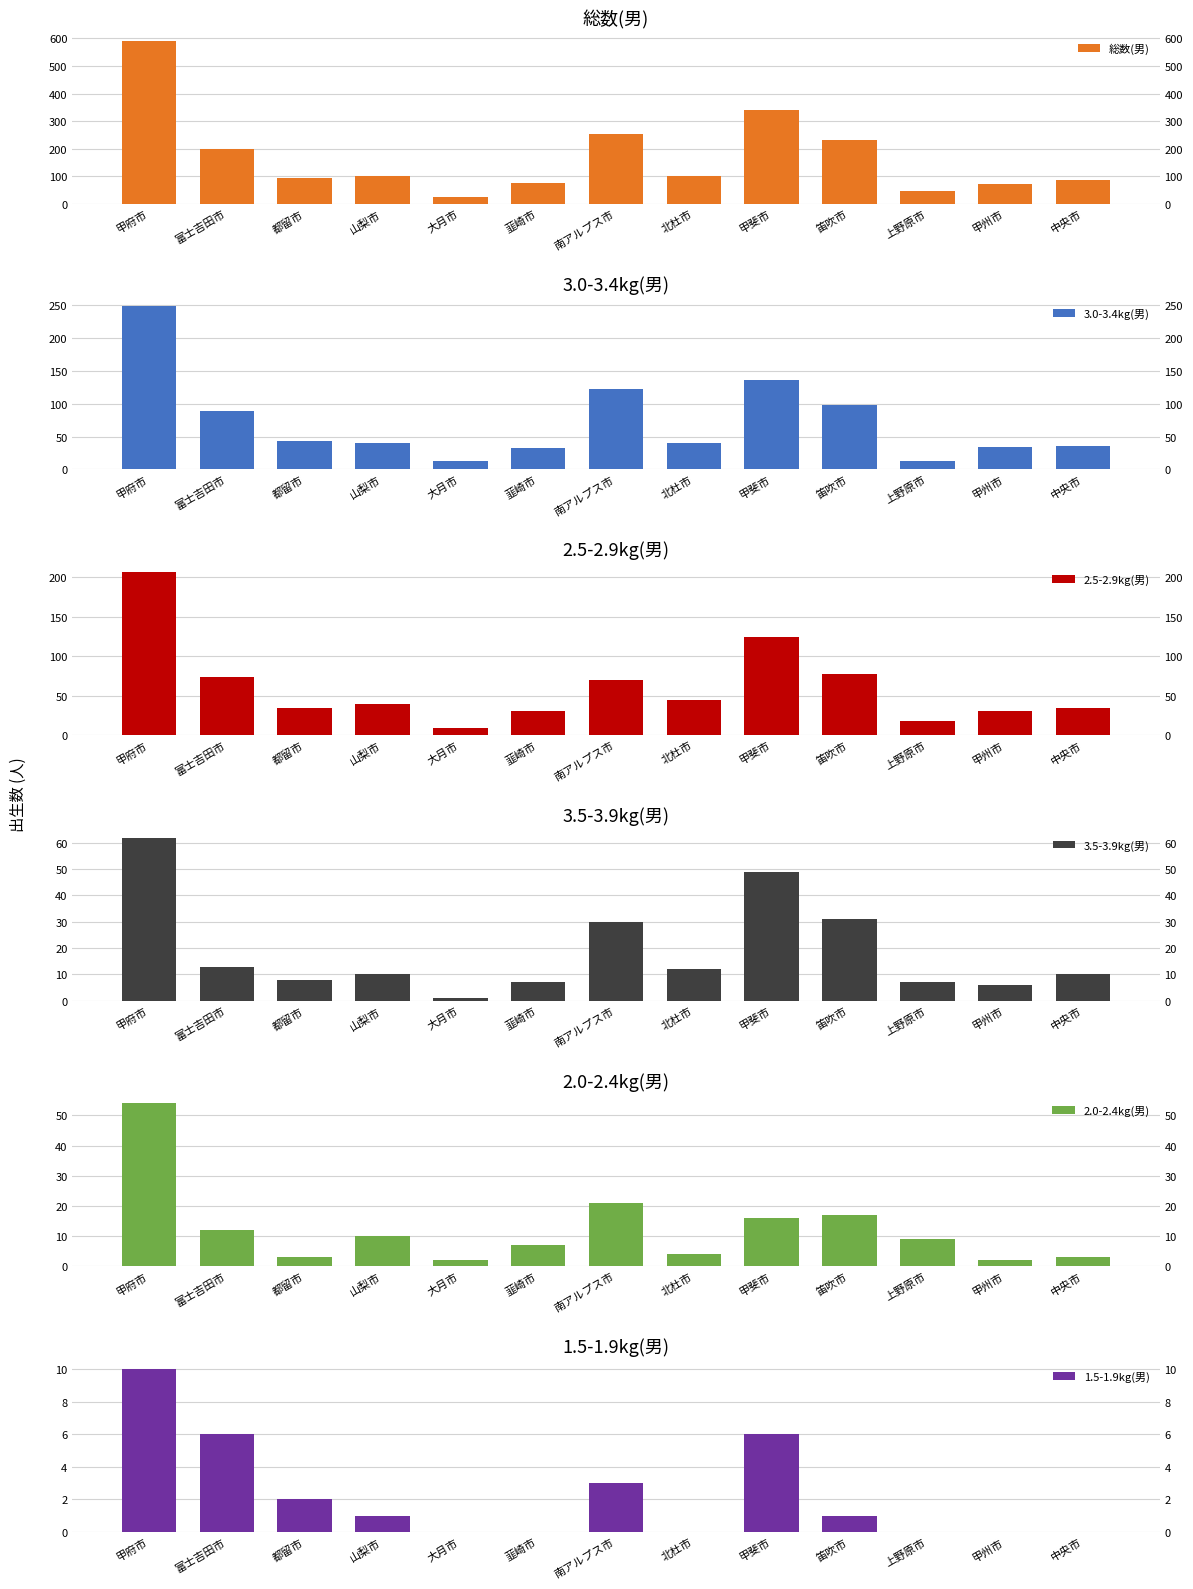

List the labels in order of 3.0-3.4kg(男) value, largest first.

甲府市, 甲斐市, 南アルプス市, 笛吹市, 富士吉田市, 都留市, 山梨市, 北杜市, 中央市, 甲州市, 韮崎市, 大月市, 上野原市